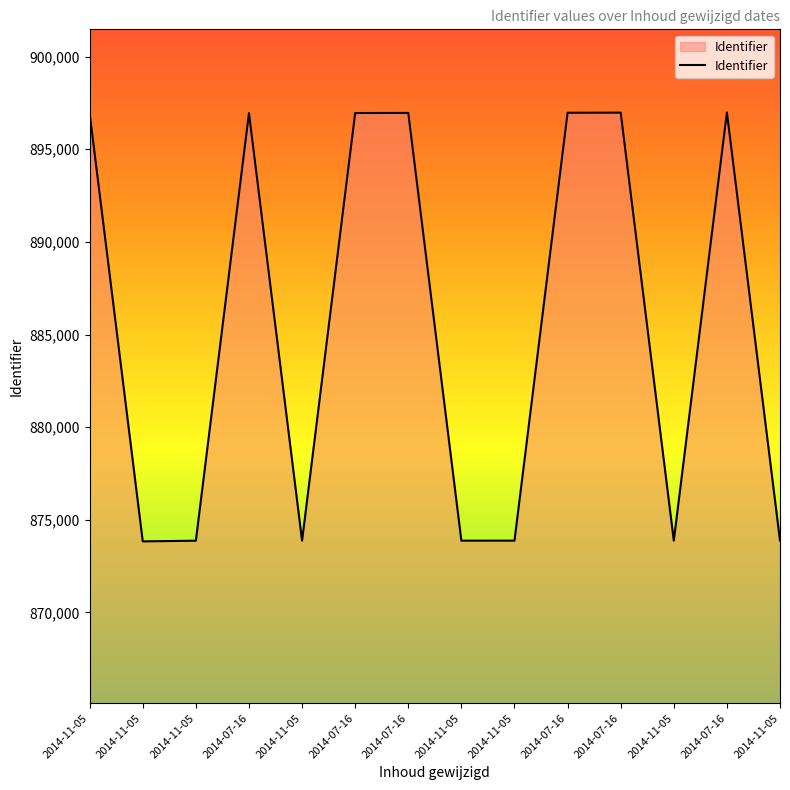

Does the chart display data point markers on the line(s)?

No